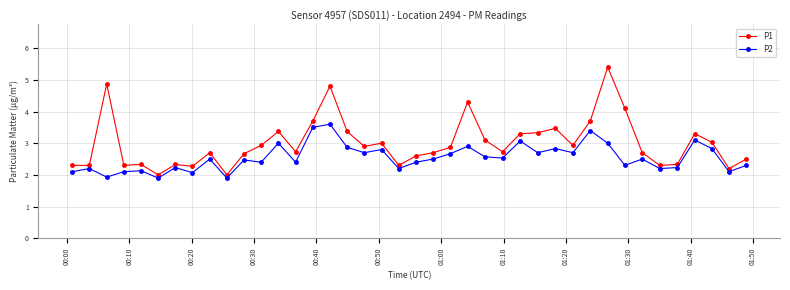

Reading left to right, transcribe all the data shown in this chart.

P1: 2.3	2.3	4.9	2.3	2.3	2.0	2.3	2.3	2.7	2.0	2.7	2.9	3.4	2.7	3.7	4.8	3.4	2.9	3.0	2.3	2.6	2.7	2.9	4.3	3.1	2.7	3.3	3.3	3.5	2.9	3.7	5.4	4.1	2.7	2.3	2.3	3.3	3.0	2.2	2.5
P2: 2.1	2.2	1.9	2.1	2.1	1.9	2.2	2.1	2.5	1.9	2.5	2.4	3.0	2.4	3.5	3.6	2.9	2.7	2.8	2.2	2.4	2.5	2.7	2.9	2.6	2.5	3.1	2.7	2.8	2.7	3.4	3.0	2.3	2.5	2.2	2.2	3.1	2.8	2.1	2.3